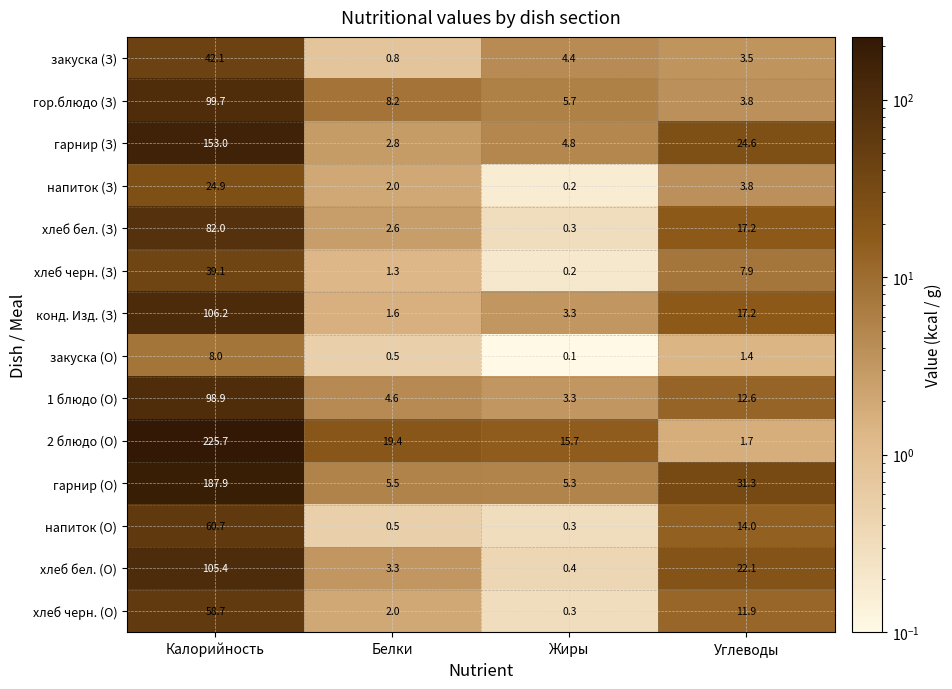

Which series changed the most between Белки and Углеводы?

гарнир (О)